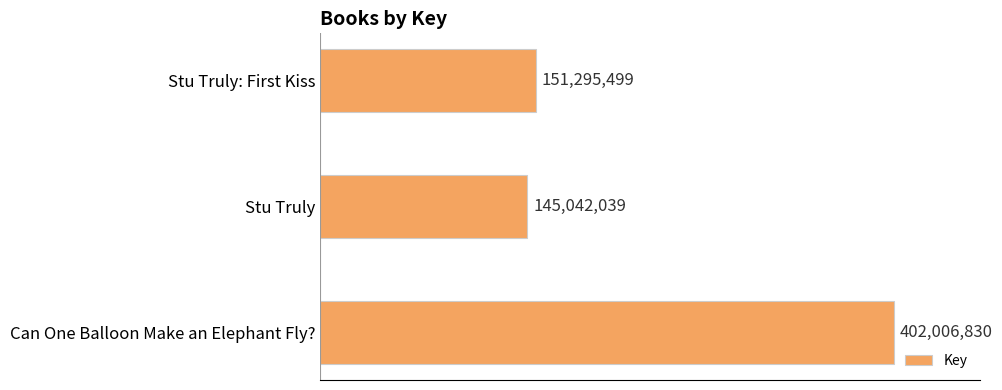

Does the chart contain any negative values?

No